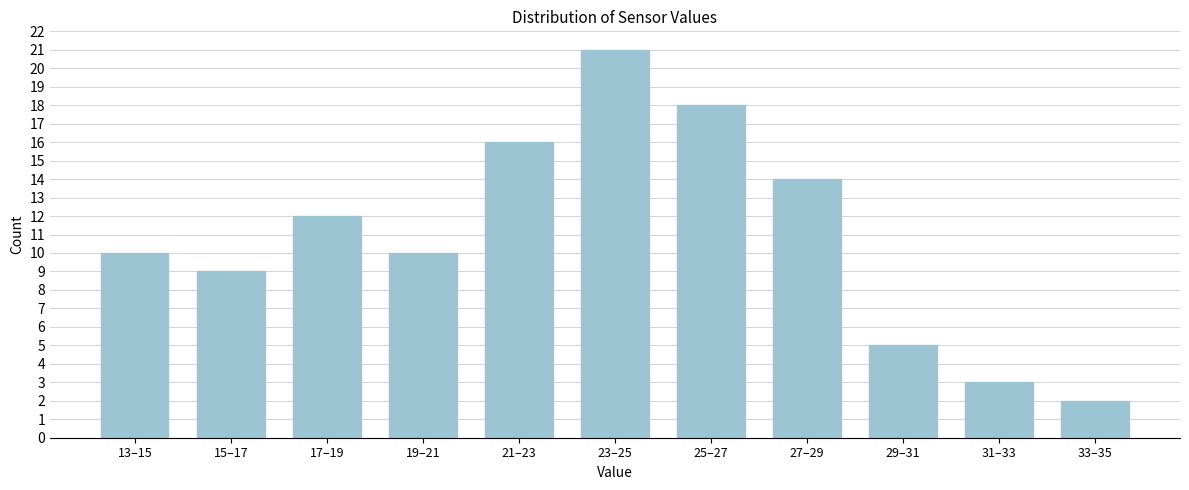

Reading left to right, transcribe all the data shown in this chart.

10	9	12	10	16	21	18	14	5	3	2